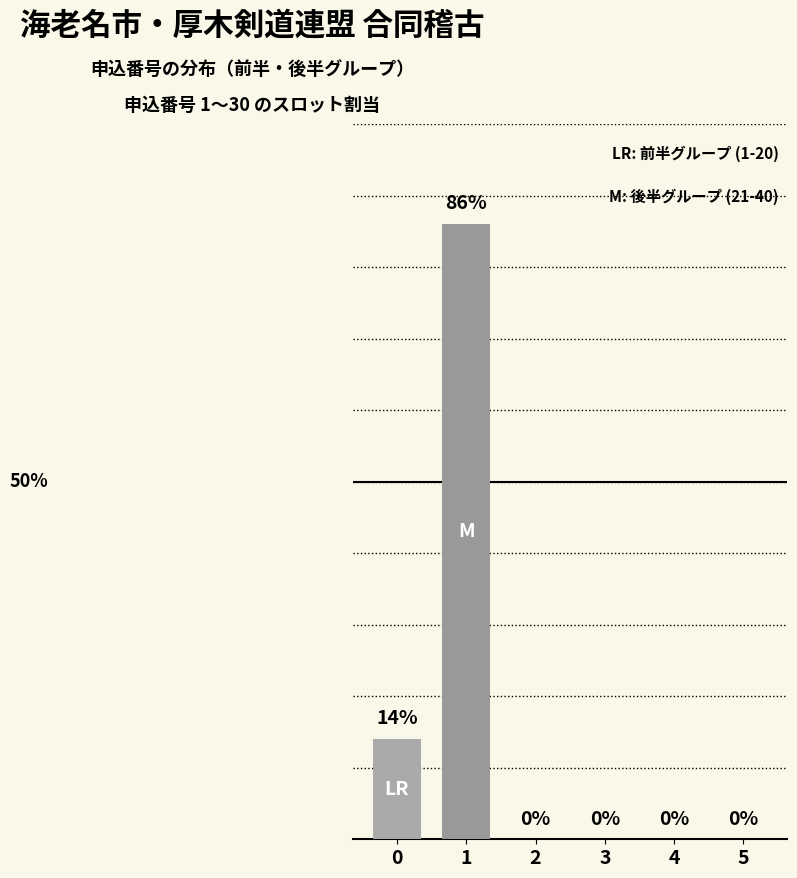

How many data points does each series have?

6